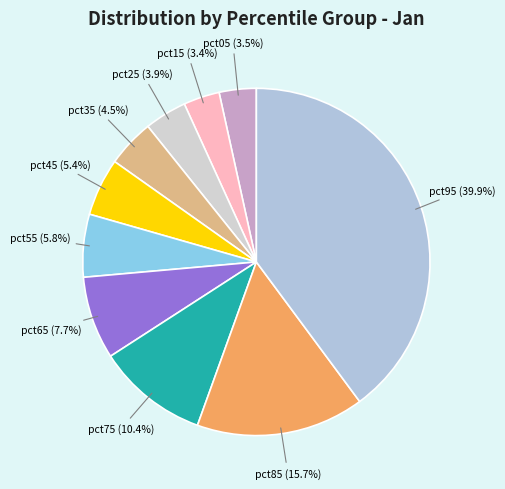

How many segments does this pie chart have?

10